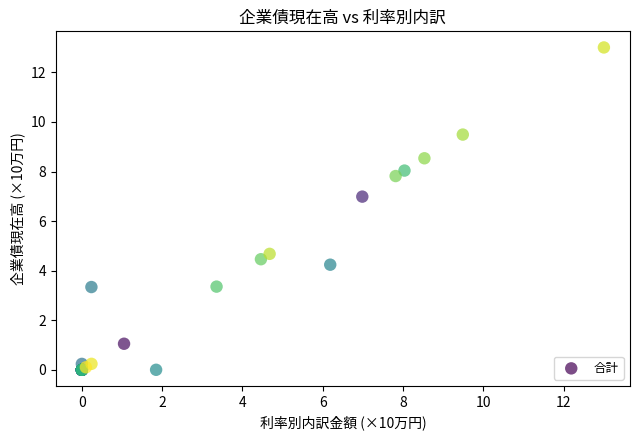

What Y value in the scatter plot is closest to 6?

7.0